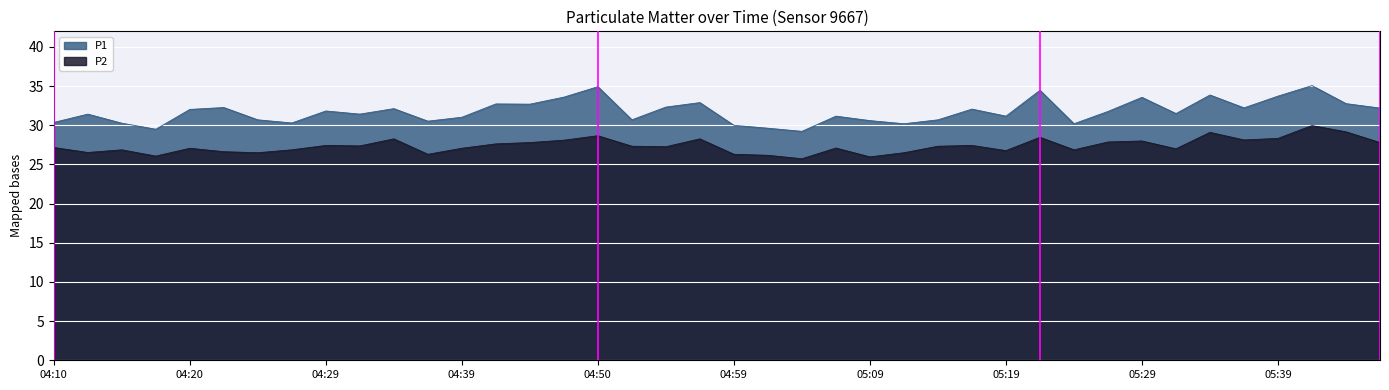

How many data points does each series have?

40